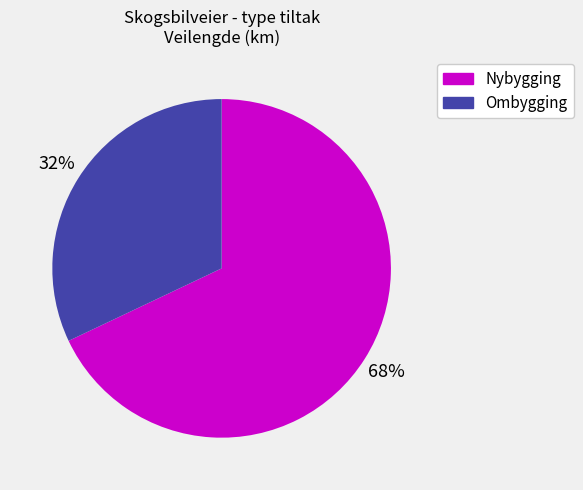

Combined, do Ombygging and Nybygging account for over 50%?

Yes